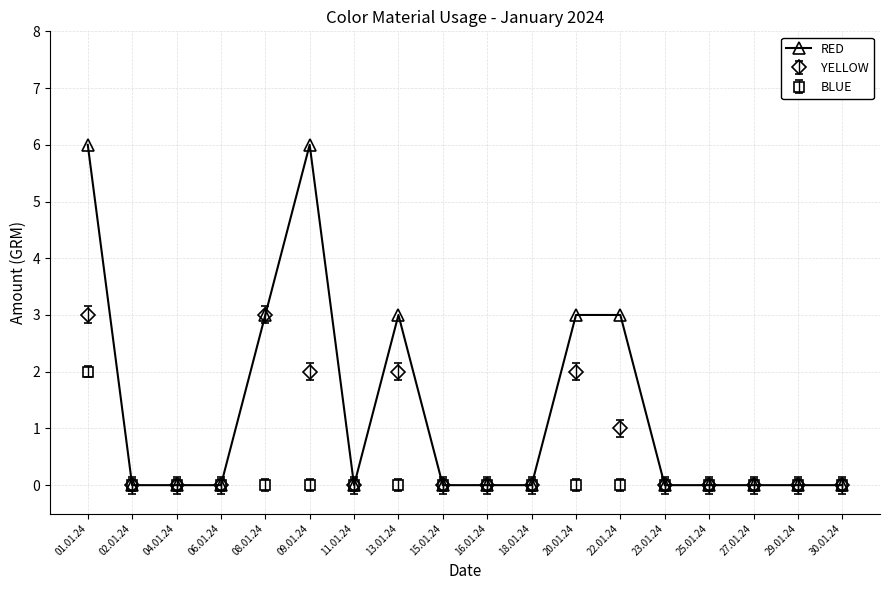

How many series are shown in this chart?

3